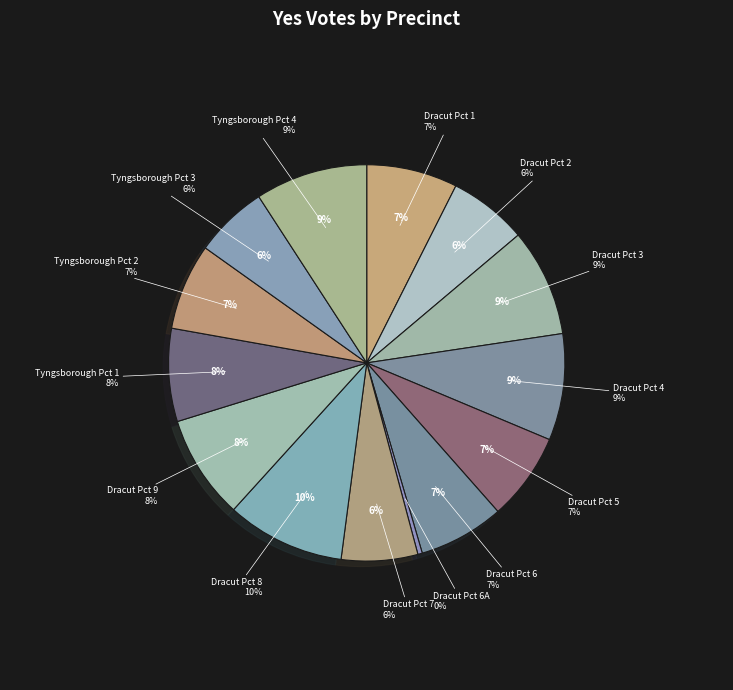

Count the number of slices in the pie.

14